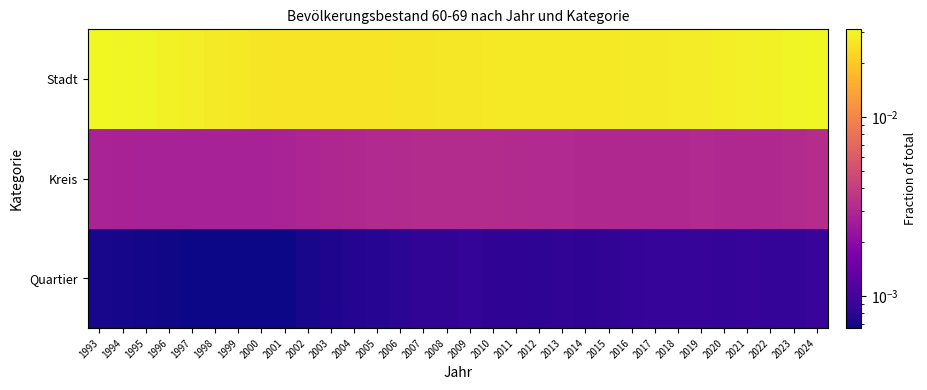

Reading right to left, transcribe all the data shown in this chart.

Quartier: 2024=0.0	2023=0.0	2022=0.0	2021=0.0	2020=0.0	2019=0.0	2018=0.0	2017=0.0	2016=0.0	2015=0.0	2014=0.0	2013=0.0	2012=0.0	2011=0.0	2010=0.0	2009=0.0	2008=0.0	2007=0.0	2006=0.0	2005=0.0	2004=0.0	2003=0.0	2002=0.0	2001=0.0	2000=0.0	1999=0.0	1998=0.0	1997=0.0	1996=0.0	1995=0.0	1994=0.0	1993=0.0
Kreis: 2024=0.0	2023=0.0	2022=0.0	2021=0.0	2020=0.0	2019=0.0	2018=0.0	2017=0.0	2016=0.0	2015=0.0	2014=0.0	2013=0.0	2012=0.0	2011=0.0	2010=0.0	2009=0.0	2008=0.0	2007=0.0	2006=0.0	2005=0.0	2004=0.0	2003=0.0	2002=0.0	2001=0.0	2000=0.0	1999=0.0	1998=0.0	1997=0.0	1996=0.0	1995=0.0	1994=0.0	1993=0.0
Stadt: 2024=0.0	2023=0.0	2022=0.0	2021=0.0	2020=0.0	2019=0.0	2018=0.0	2017=0.0	2016=0.0	2015=0.0	2014=0.0	2013=0.0	2012=0.0	2011=0.0	2010=0.0	2009=0.0	2008=0.0	2007=0.0	2006=0.0	2005=0.0	2004=0.0	2003=0.0	2002=0.0	2001=0.0	2000=0.0	1999=0.0	1998=0.0	1997=0.0	1996=0.0	1995=0.0	1994=0.0	1993=0.0